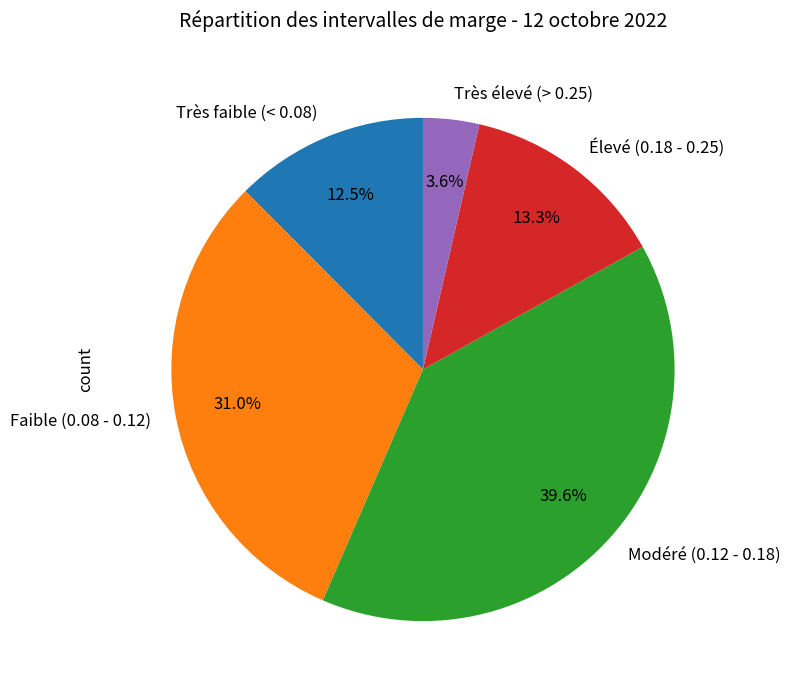

Which slice is the largest?

Modéré (0.12 - 0.18)